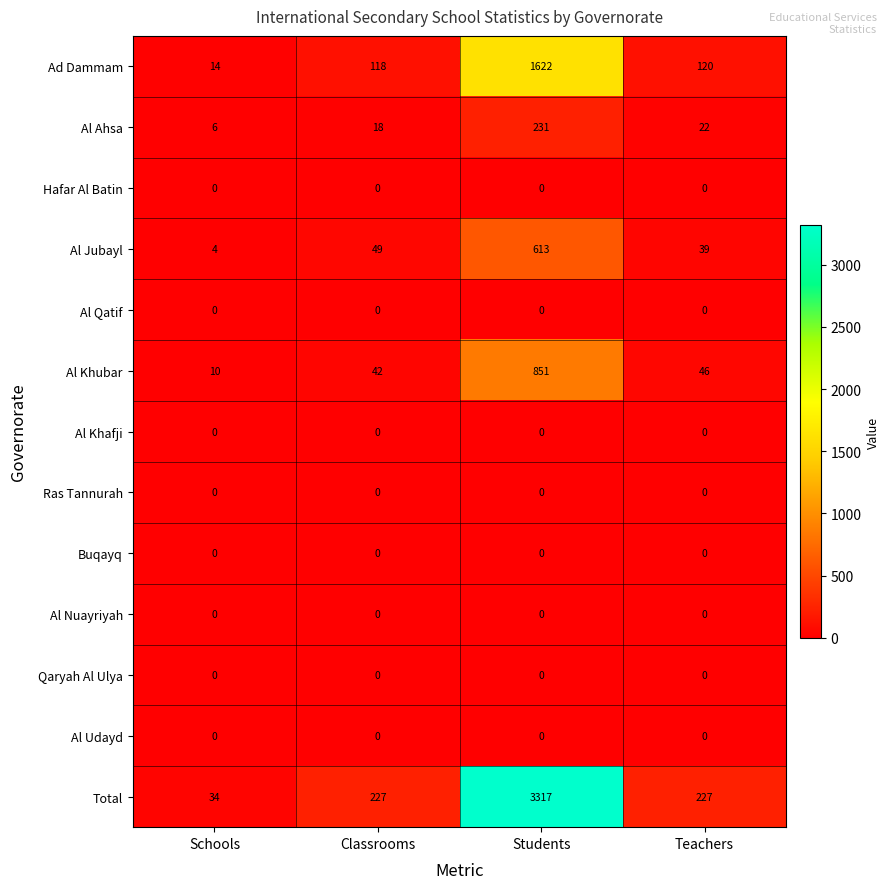

What is the total value across all series at Teachers?

454